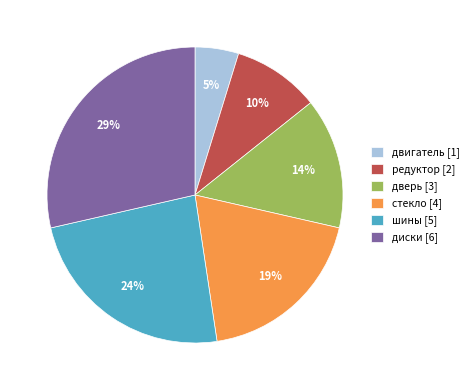

The двигатель slice represents 5% of the pie. True or false?

True